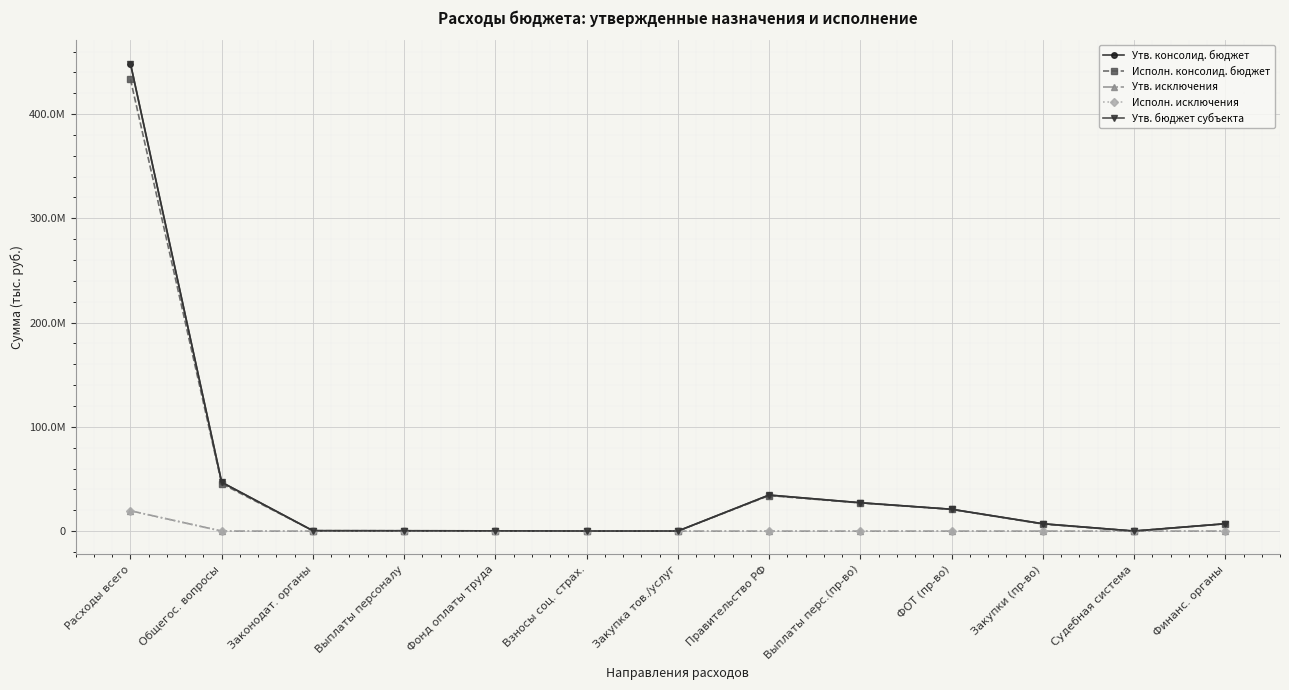

At which category is the sum across all series the highest?

Расходы всего